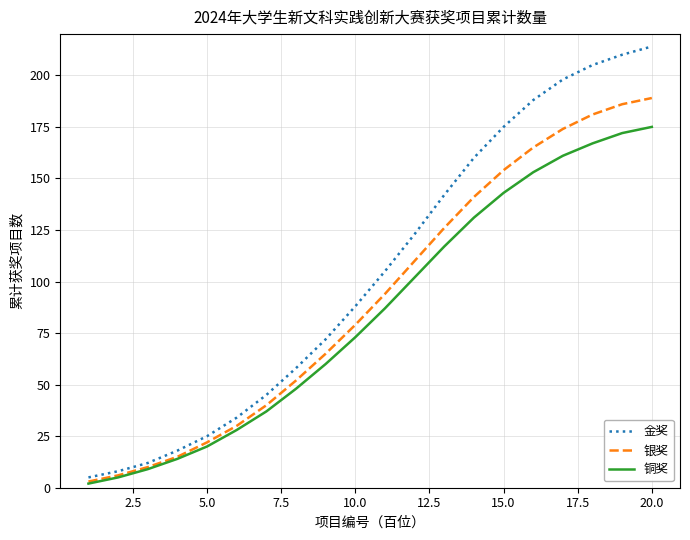

What is the greatest value displayed?

214